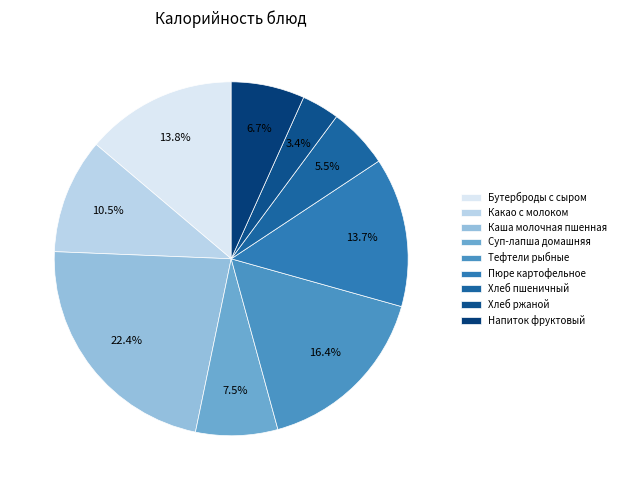

Is it true that Пюре картофельное is 14% of the pie?

True